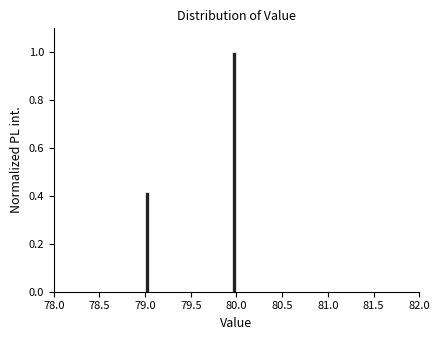

Around what value on the x-axis is the tallest bar? Give the approximate position of its centre, as read against the axis.

80.00